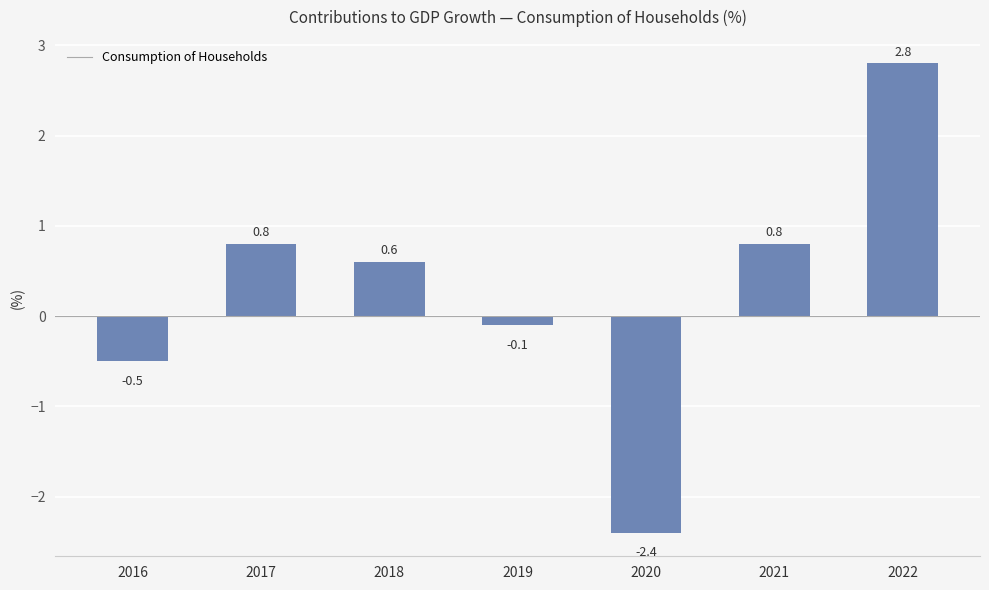

How many series are shown in this chart?

1